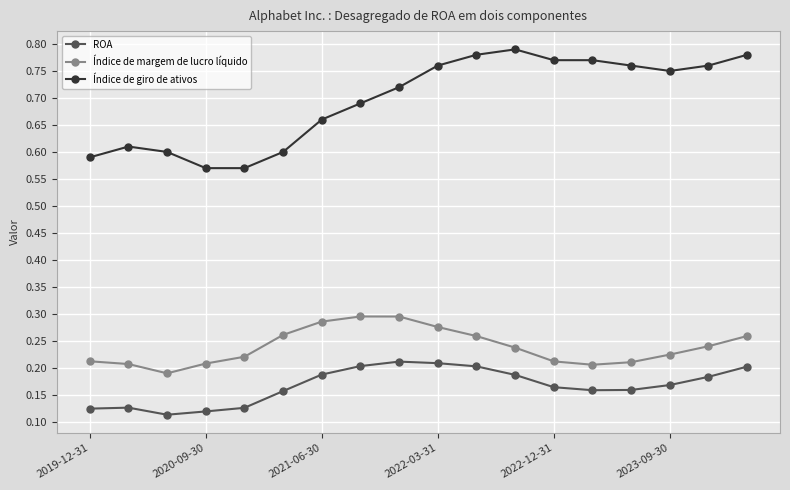

True or false: ROA has more than 1 points higher than both neighbors.

True